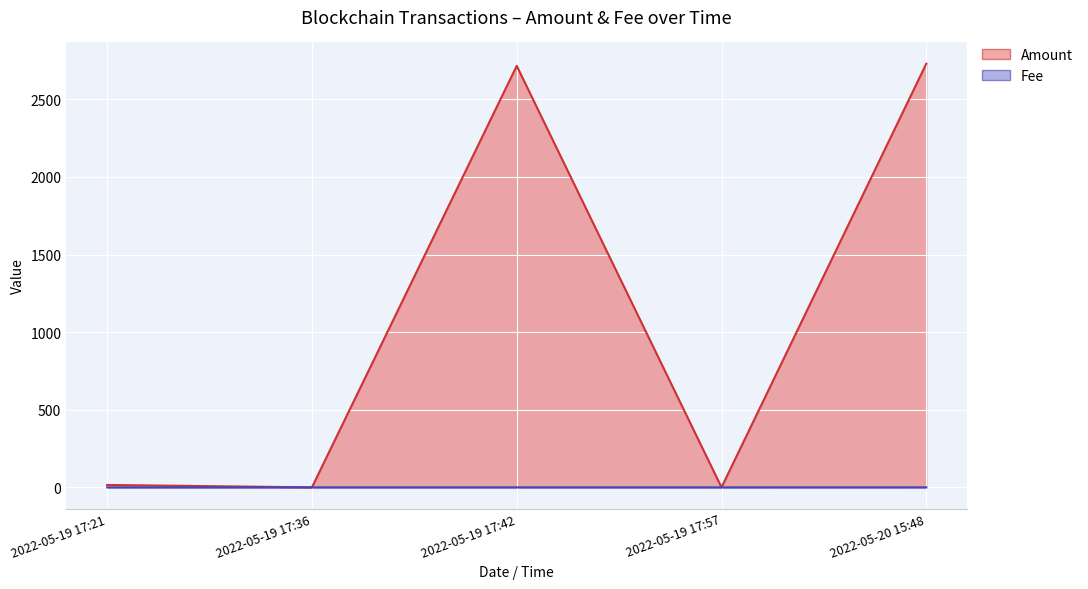

At which category is the sum across all series the highest?

2022-05-20 15:48